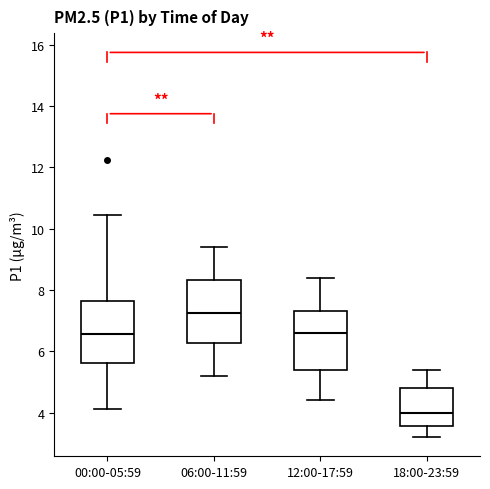

Reading left to right, transcribe this box plot: for each box, give where its median line is, the range the box spans, and where its two whiskers end, as read against the y-axis. The values are not printed on the chart, so give them approximately, as read against the axis.

00:00-05:59: median 6.6, box 5.6 to 7.6, whiskers 4.2 to 10.4
06:00-11:59: median 7.2, box 6.2 to 8.4, whiskers 5.2 to 9.4
12:00-17:59: median 6.6, box 5.4 to 7.4, whiskers 4.4 to 8.4
18:00-23:59: median 4.0, box 3.6 to 4.8, whiskers 3.2 to 5.4